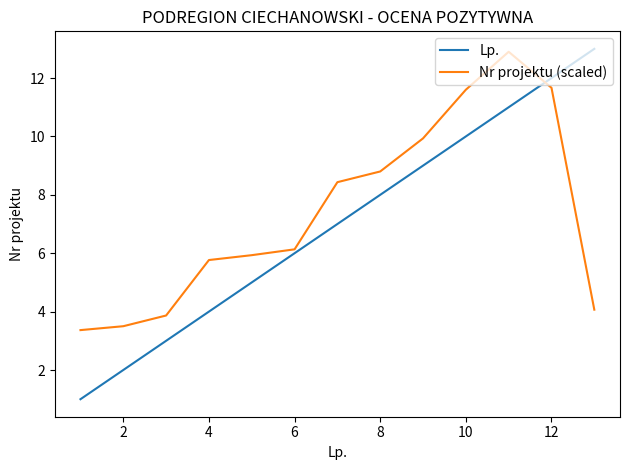

Which series has the largest range (max minus min)?

Lp.